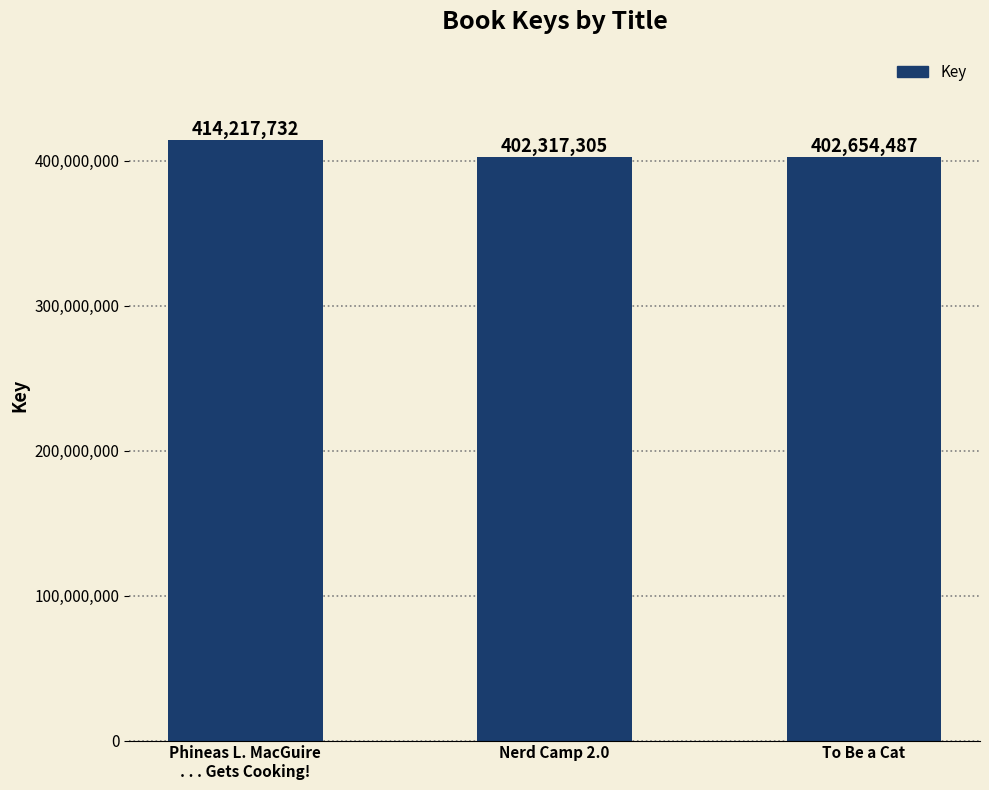

What is the greatest value displayed?

414217732